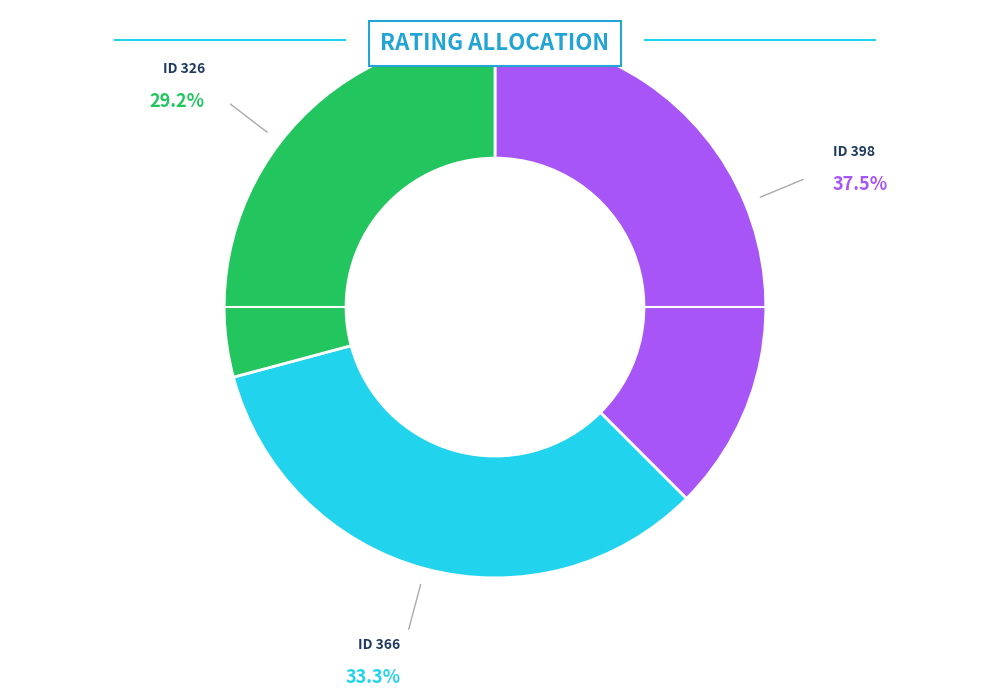

Is there any slice that represents more than half of the pie?

No